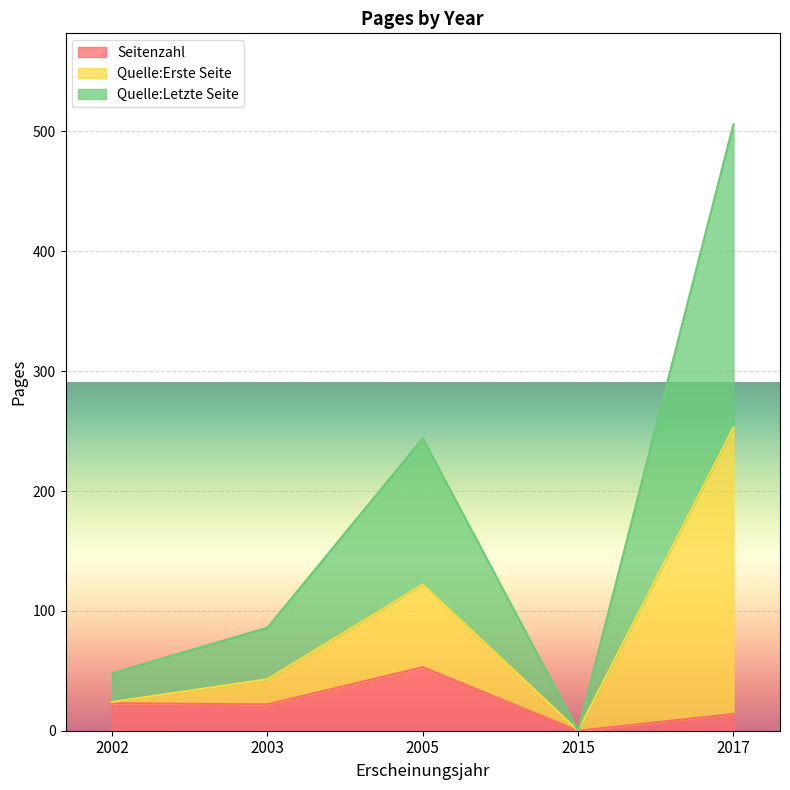

True or false: Quelle:Letzte Seite and Quelle:Erste Seite intersect in this chart.

False